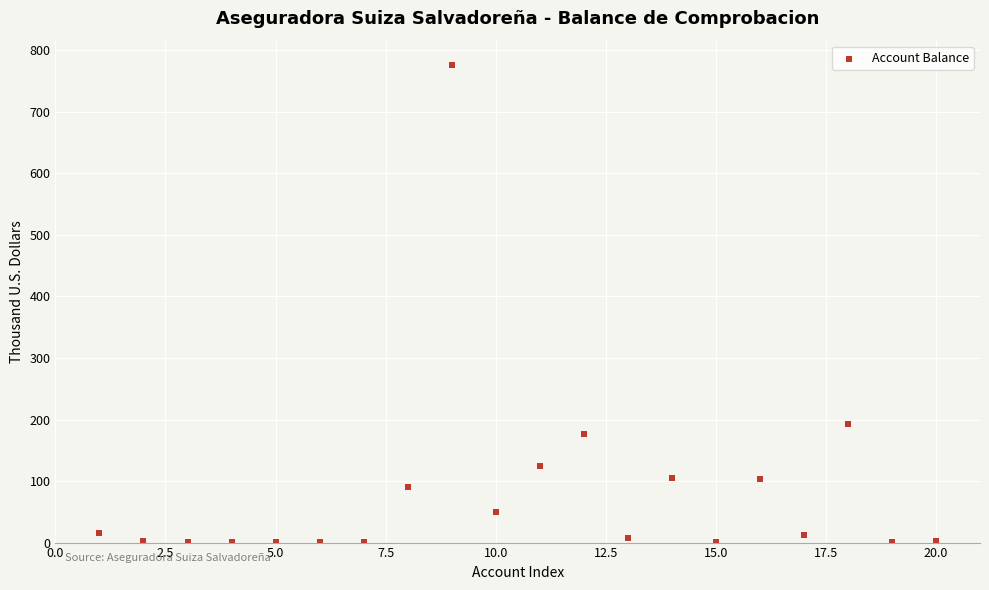

What is the range of Y values (max minus min)?

776.7